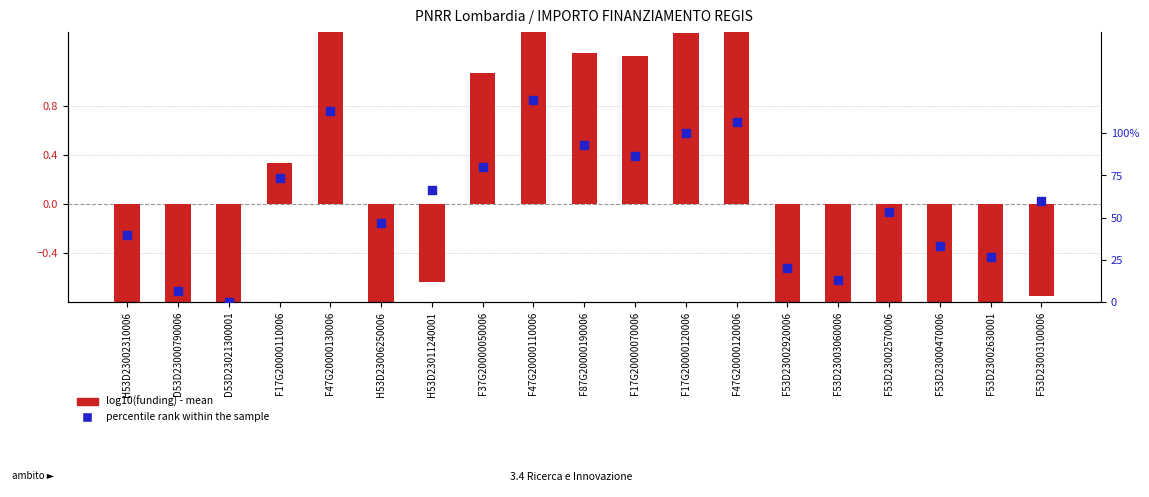

Which series contains the highest Y value?

log10(funding) - mean